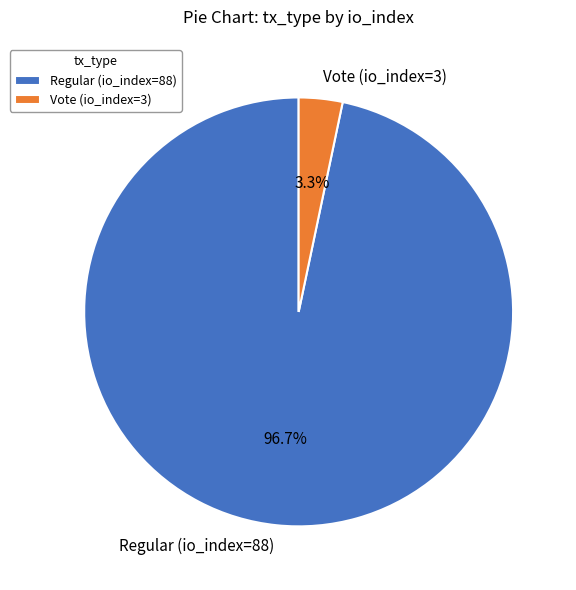

Which category has the smallest portion of the pie?

Vote (io_index=3)